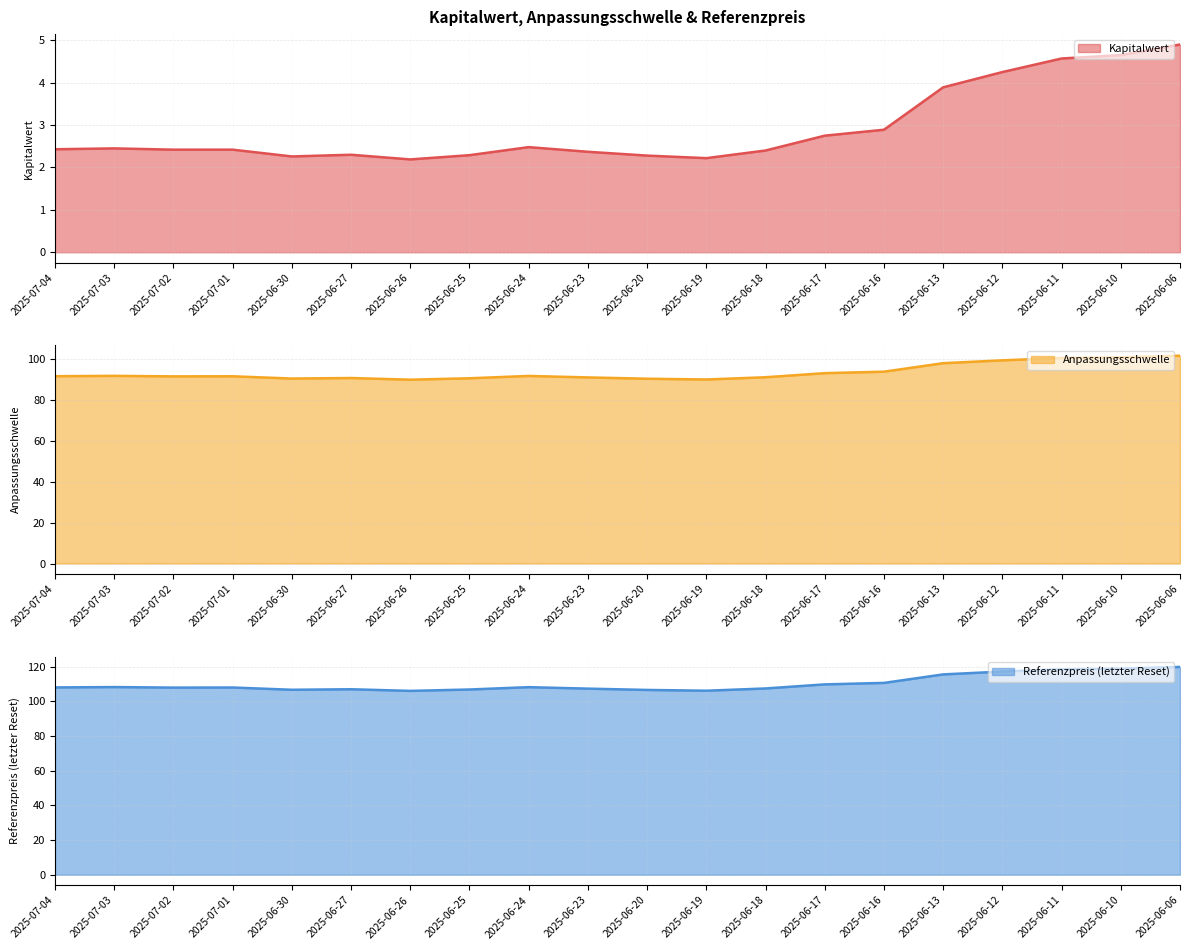

Reading left to right, transcribe all the data shown in this chart.

Kapitalwert: 2025-07-04=2.4	2025-07-03=2.5	2025-07-02=2.4	2025-07-01=2.4	2025-06-30=2.3	2025-06-27=2.3	2025-06-26=2.2	2025-06-25=2.3	2025-06-24=2.5	2025-06-23=2.4	2025-06-20=2.3	2025-06-19=2.2	2025-06-18=2.4	2025-06-17=2.8	2025-06-16=2.9	2025-06-13=3.9	2025-06-12=4.2	2025-06-11=4.6	2025-06-10=4.7	2025-06-06=4.9
Anpassungsschwelle: 2025-07-04=91.8	2025-07-03=91.9	2025-07-02=91.7	2025-07-01=91.7	2025-06-30=90.6	2025-06-27=90.9	2025-06-26=90.1	2025-06-25=90.7	2025-06-24=91.9	2025-06-23=91.2	2025-06-20=90.5	2025-06-19=90.1	2025-06-18=91.2	2025-06-17=93.2	2025-06-16=94.0	2025-06-13=98.1	2025-06-12=99.5	2025-06-11=100.7	2025-06-10=101.0	2025-06-06=101.8
Referenzpreis (letzter Reset): 2025-07-04=108.0	2025-07-03=108.2	2025-07-02=107.8	2025-07-01=107.9	2025-06-30=106.6	2025-06-27=106.9	2025-06-26=106.0	2025-06-25=106.8	2025-06-24=108.1	2025-06-23=107.2	2025-06-20=106.5	2025-06-19=106.0	2025-06-18=107.3	2025-06-17=109.7	2025-06-16=110.5	2025-06-13=115.5	2025-06-12=117.1	2025-06-11=118.5	2025-06-10=118.8	2025-06-06=119.8